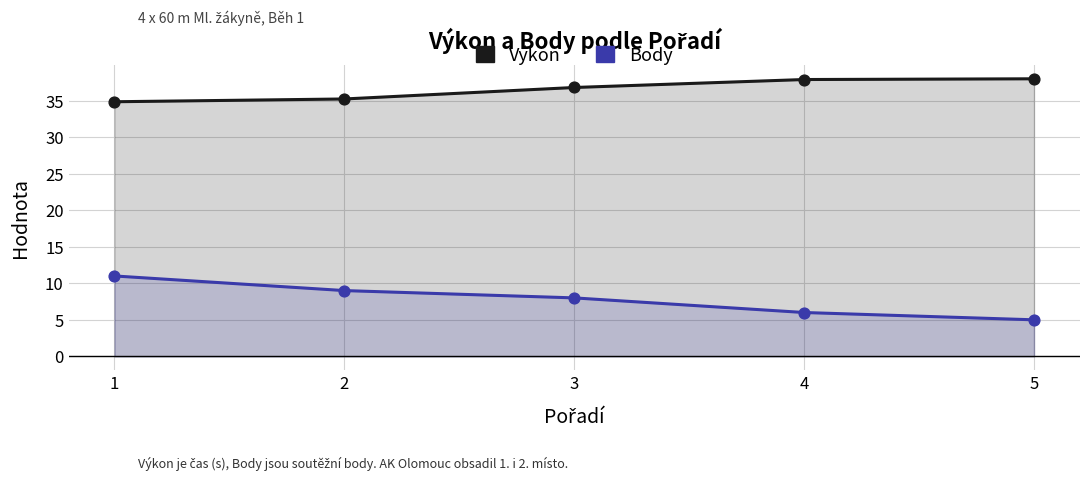

Which series reaches the minimum Y coordinate?

Body